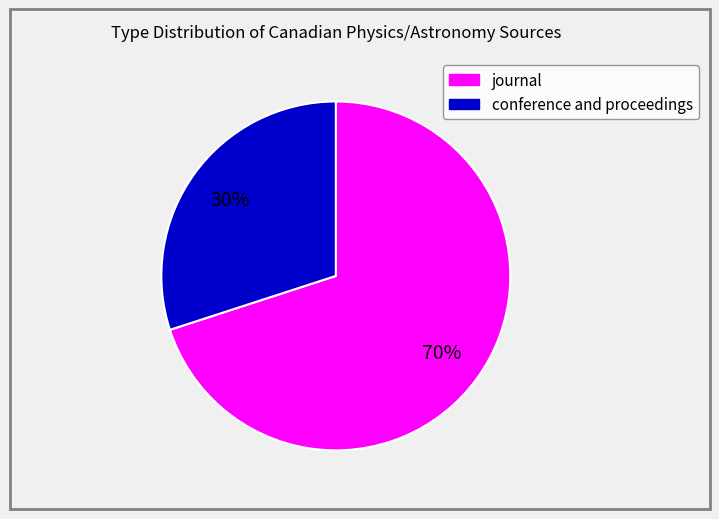

To the nearest percent, what portion does journal represent?

70%